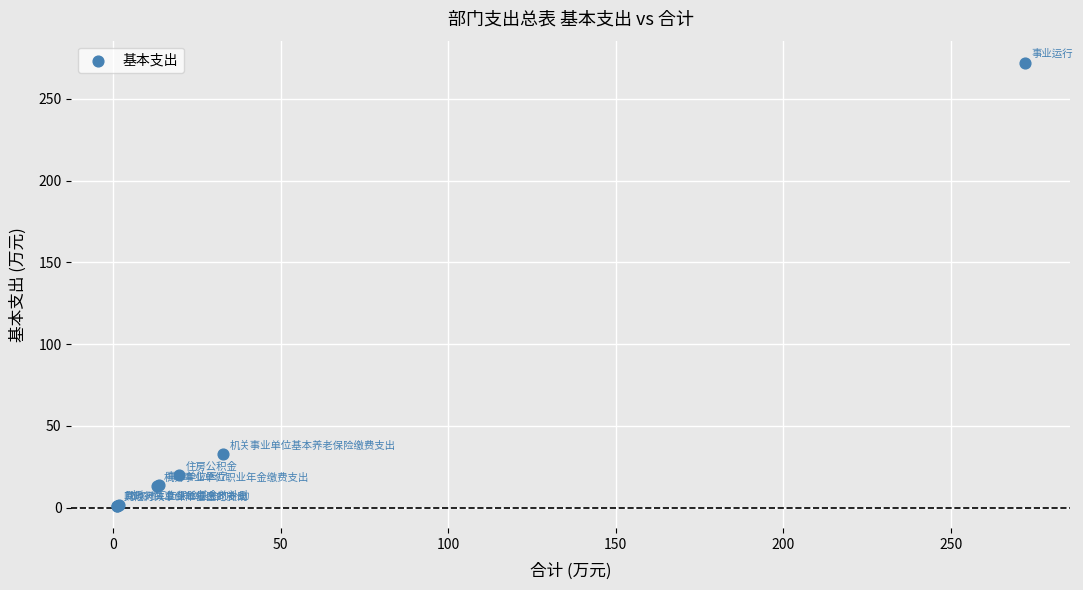

What Y value in the scatter plot is closest to 136?

32.7